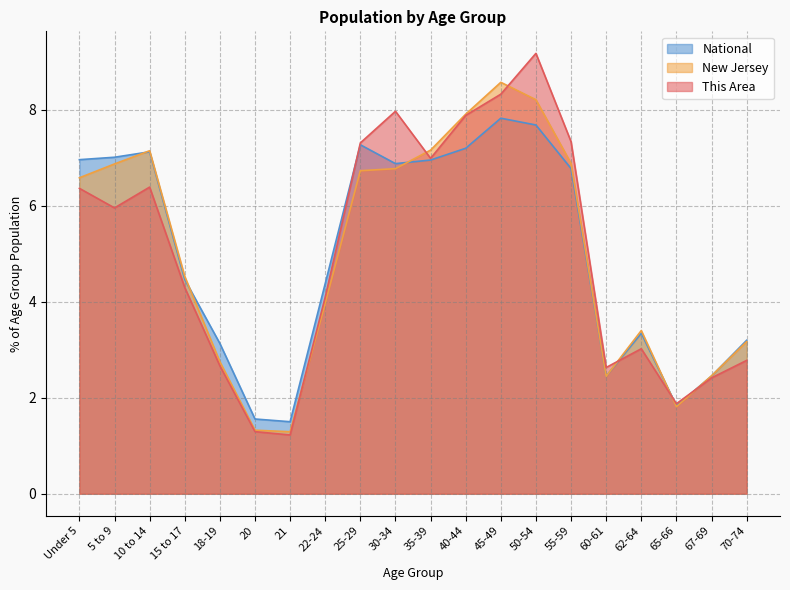

Count the number of data series in this chart.

3